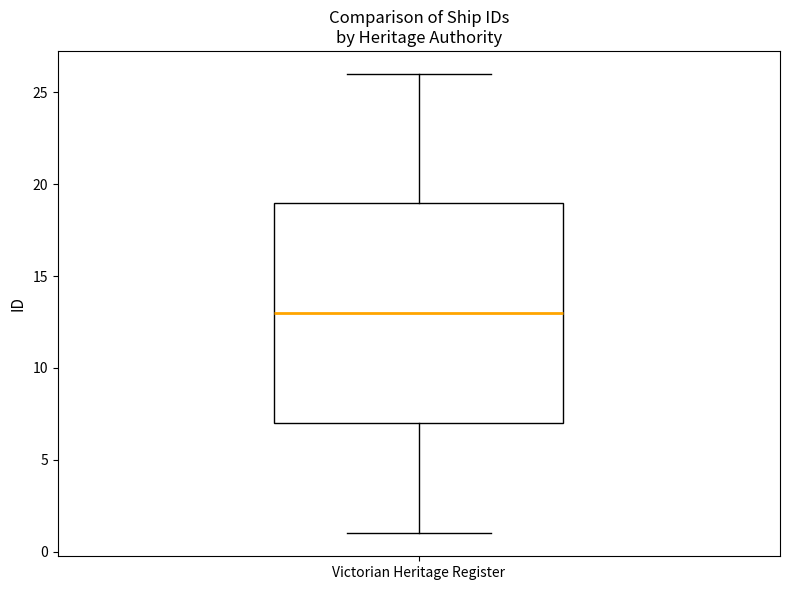

Where does the median line of the box for Victorian Heritage Register sit on the y-axis? The values are not printed on the chart, so give them approximately, as read against the axis.

13